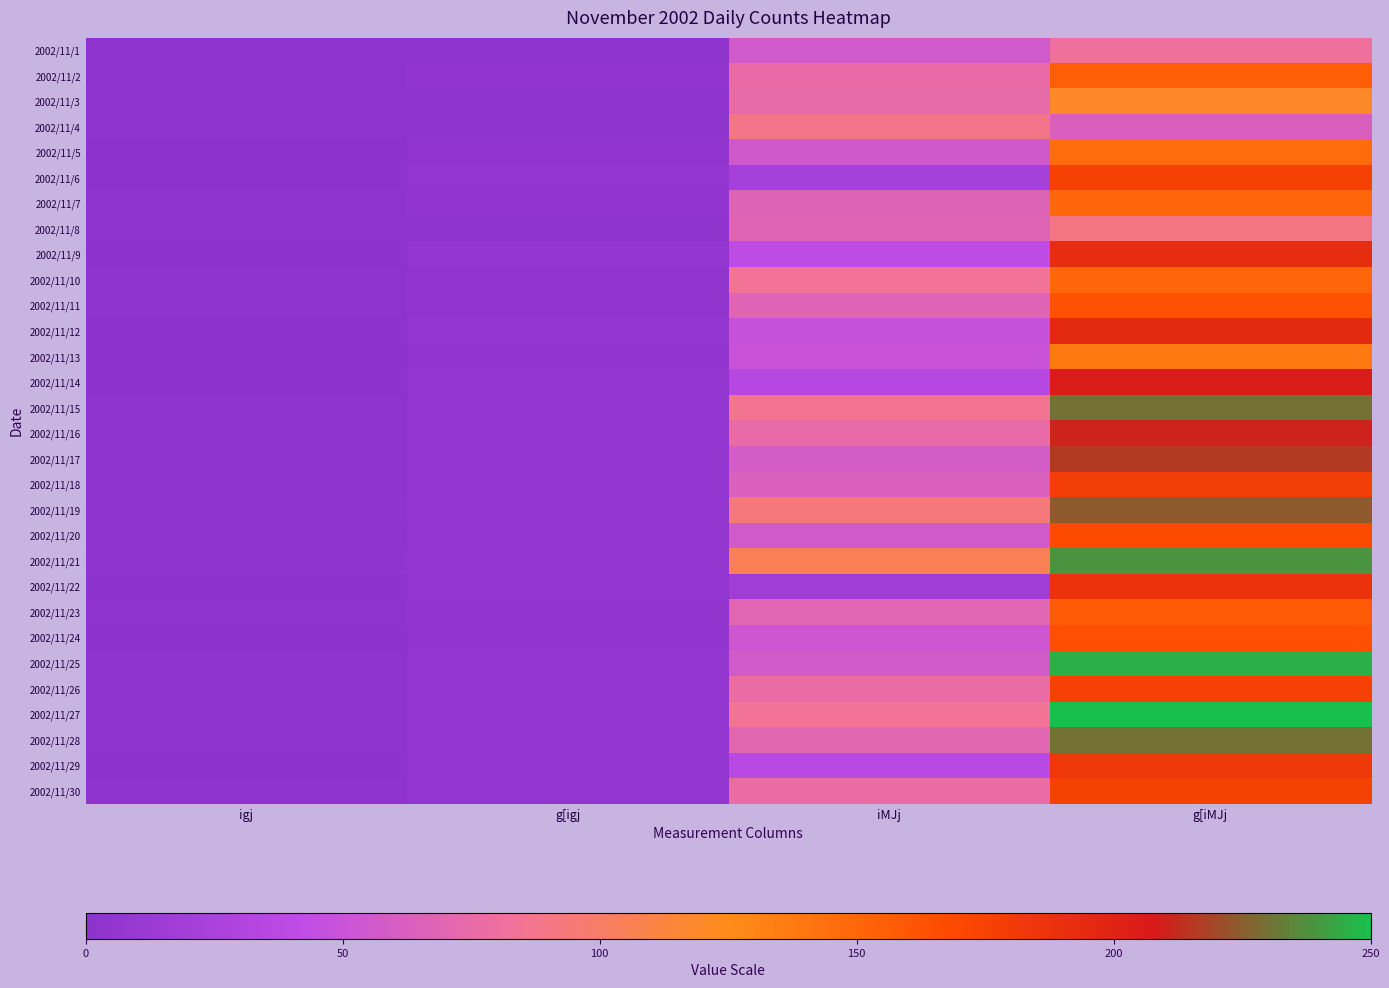

What is the greatest value displayed?

250